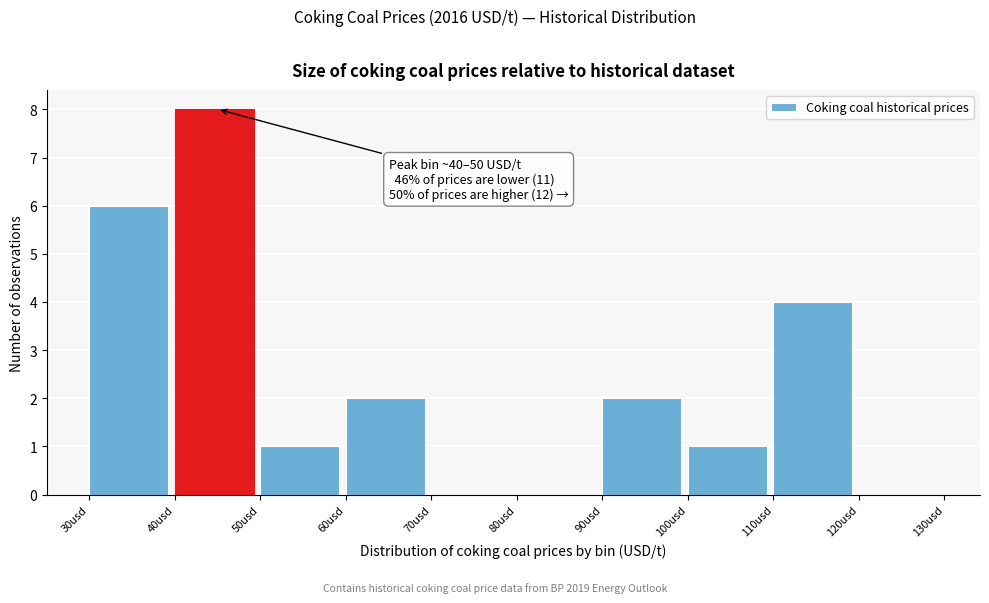

Which range on the x-axis has the tallest bar?

40 to 50